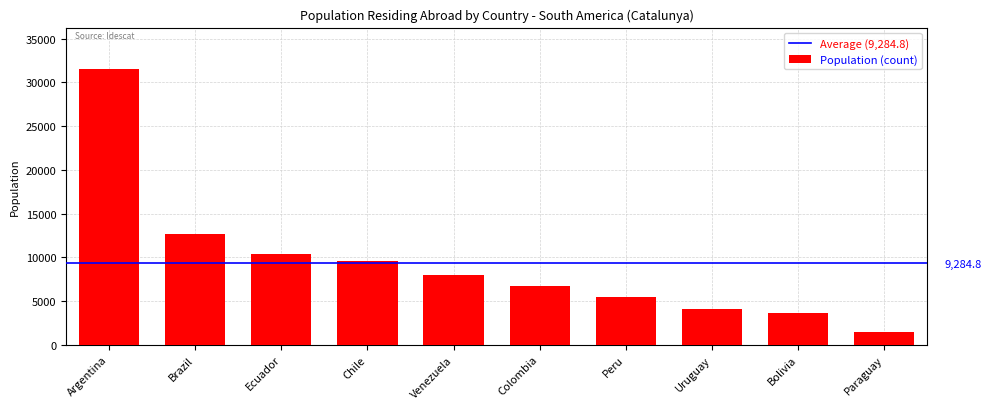

Which label corresponds to the largest value in the chart?

Argentina